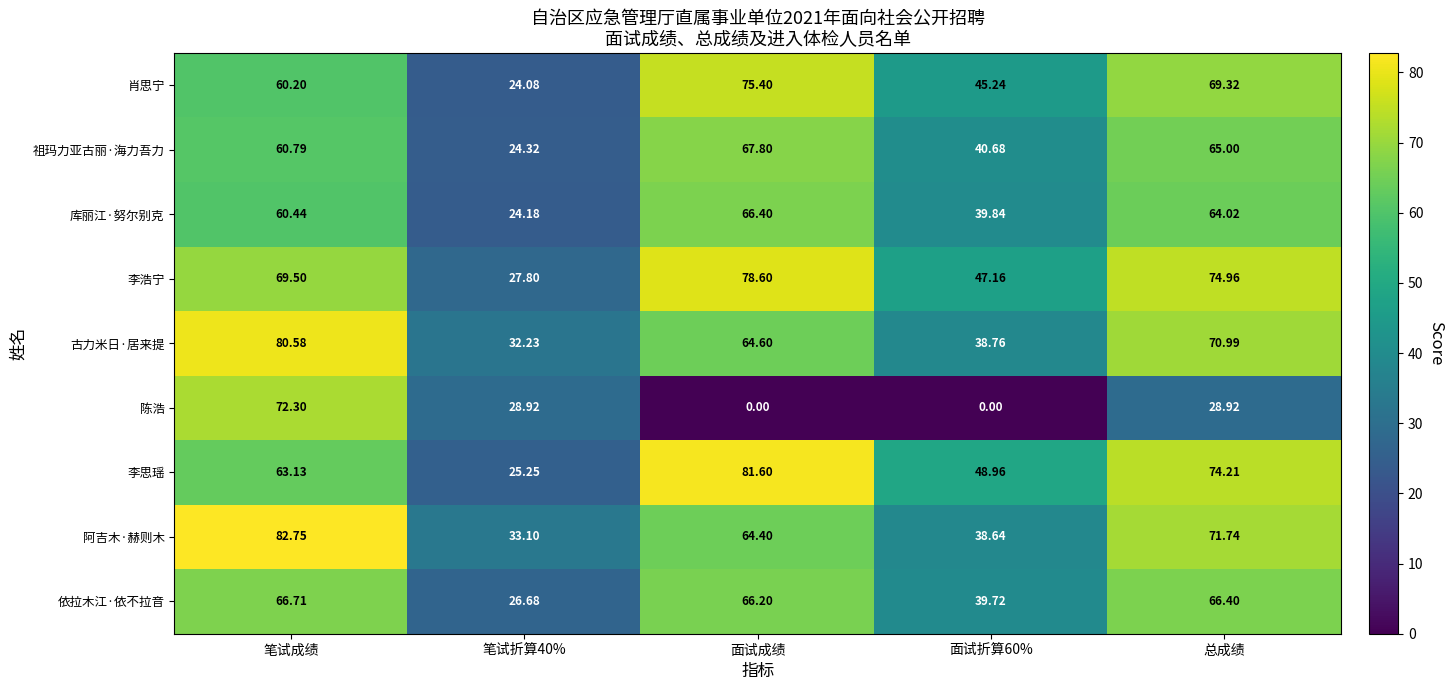

At which label does 陈浩 first exceed 28?

笔试成绩